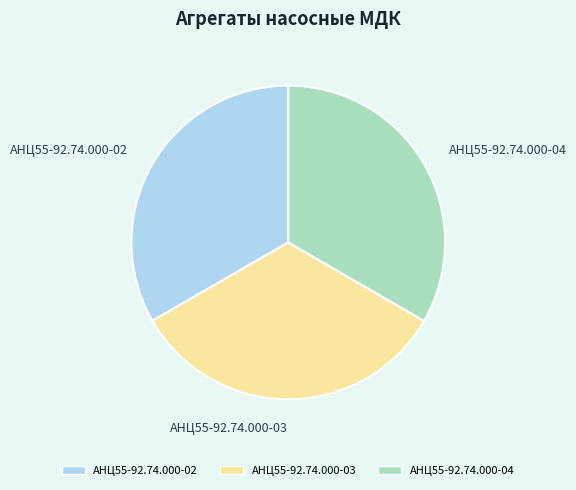

Does АНЦ55-92.74.000-03 represent more than half of the total?

No